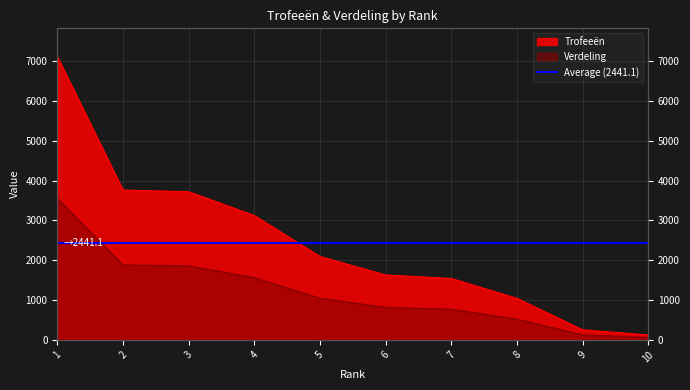

What is the greatest value displayed?

7116